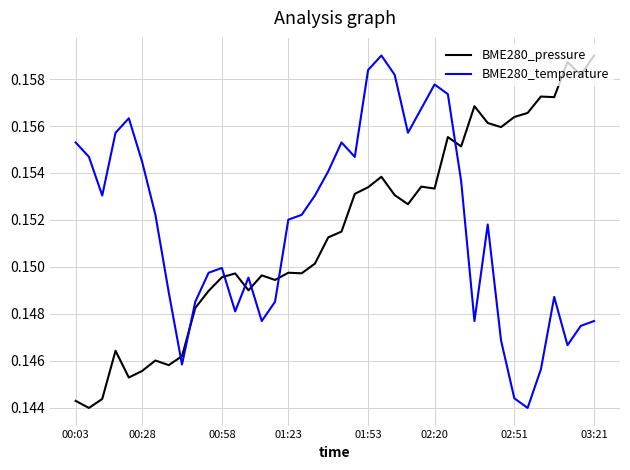

How many times do BME280_temperature and BME280_pressure cross each other?

7